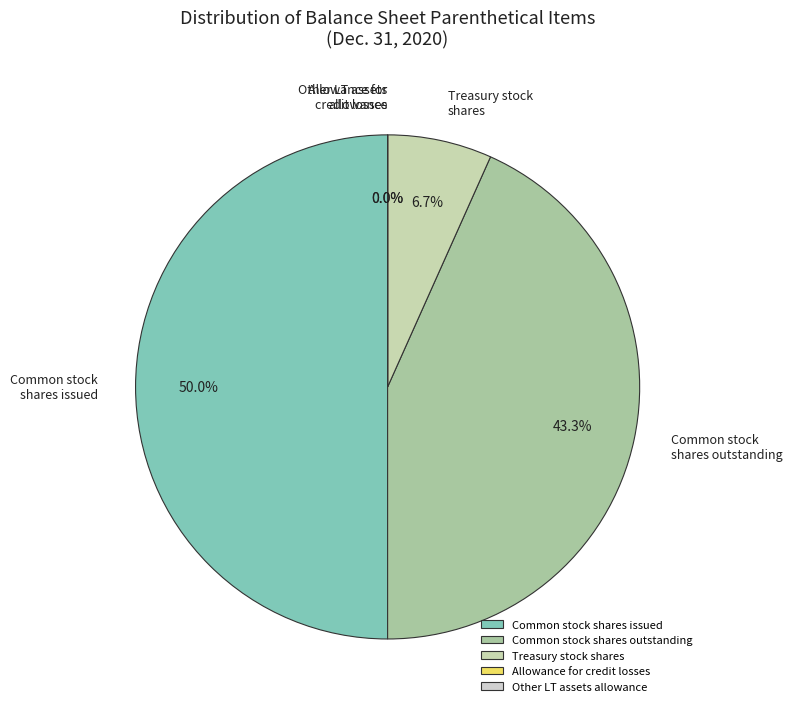

Between Treasury stock shares and Common stock shares issued (Common), which is larger?

Common stock shares issued (Common)